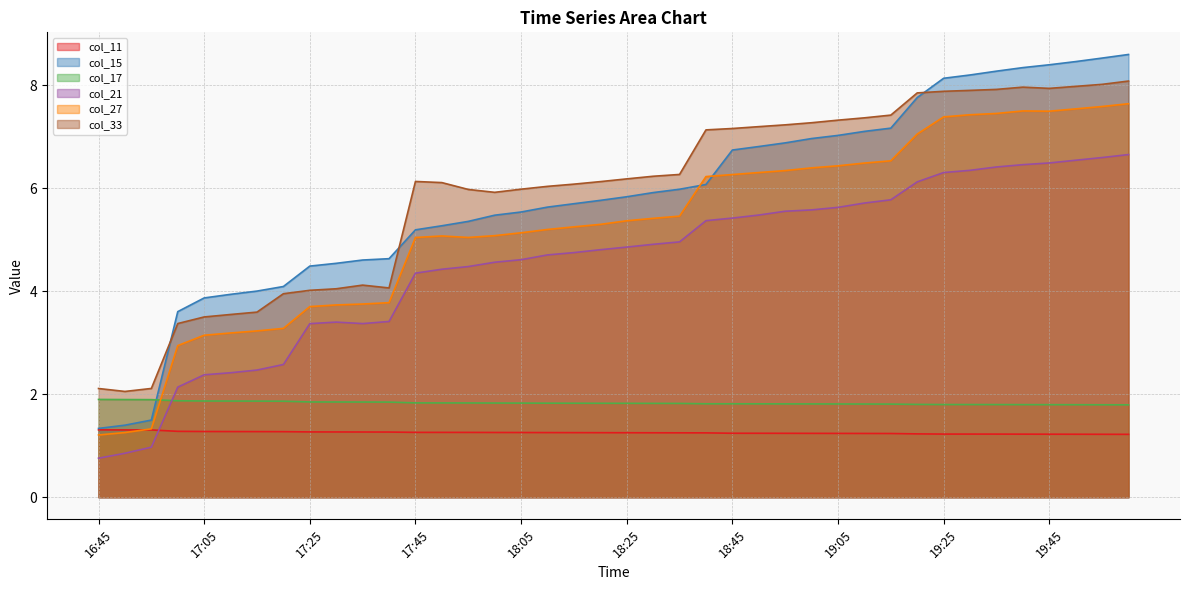

Reading right to left, list all the values displayed in this chart.

col_11: 20:00=1.2	19:55=1.2	19:50=1.2	19:45=1.2	19:40=1.2	19:35=1.2	19:30=1.2	19:25=1.2	19:20=1.2	19:15=1.2	19:10=1.2	19:05=1.2	19:00=1.2	18:55=1.2	18:50=1.2	18:45=1.2	18:40=1.2	18:35=1.2	18:30=1.3	18:25=1.3	18:20=1.3	18:15=1.3	18:10=1.3	18:05=1.3	18:00=1.3	17:55=1.3	17:50=1.3	17:45=1.3	17:40=1.3	17:35=1.3	17:30=1.3	17:25=1.3	17:20=1.3	17:15=1.3	17:10=1.3	17:05=1.3	17:00=1.3	16:55=1.3	16:50=1.3	16:45=1.3
col_15: 20:00=8.6	19:55=8.5	19:50=8.5	19:45=8.4	19:40=8.3	19:35=8.3	19:30=8.2	19:25=8.1	19:20=7.8	19:15=7.2	19:10=7.1	19:05=7.0	19:00=7.0	18:55=6.9	18:50=6.8	18:45=6.7	18:40=6.1	18:35=6.0	18:30=5.9	18:25=5.8	18:20=5.8	18:15=5.7	18:10=5.6	18:05=5.5	18:00=5.5	17:55=5.4	17:50=5.3	17:45=5.2	17:40=4.6	17:35=4.6	17:30=4.5	17:25=4.5	17:20=4.1	17:15=4.0	17:10=3.9	17:05=3.9	17:00=3.6	16:55=1.5	16:50=1.4	16:45=1.3
col_17: 20:00=1.8	19:55=1.8	19:50=1.8	19:45=1.8	19:40=1.8	19:35=1.8	19:30=1.8	19:25=1.8	19:20=1.8	19:15=1.8	19:10=1.8	19:05=1.8	19:00=1.8	18:55=1.8	18:50=1.8	18:45=1.8	18:40=1.8	18:35=1.8	18:30=1.8	18:25=1.8	18:20=1.8	18:15=1.8	18:10=1.8	18:05=1.8	18:00=1.8	17:55=1.8	17:50=1.8	17:45=1.8	17:40=1.8	17:35=1.8	17:30=1.8	17:25=1.8	17:20=1.9	17:15=1.9	17:10=1.9	17:05=1.9	17:00=1.9	16:55=1.9	16:50=1.9	16:45=1.9
col_21: 20:00=6.7	19:55=6.6	19:50=6.5	19:45=6.5	19:40=6.5	19:35=6.4	19:30=6.3	19:25=6.3	19:20=6.1	19:15=5.8	19:10=5.7	19:05=5.6	19:00=5.6	18:55=5.6	18:50=5.5	18:45=5.4	18:40=5.4	18:35=5.0	18:30=4.9	18:25=4.9	18:20=4.8	18:15=4.7	18:10=4.7	18:05=4.6	18:00=4.6	17:55=4.5	17:50=4.4	17:45=4.3	17:40=3.4	17:35=3.4	17:30=3.4	17:25=3.4	17:20=2.6	17:15=2.5	17:10=2.4	17:05=2.4	17:00=2.1	16:55=1.0	16:50=0.9	16:45=0.8
col_27: 20:00=7.6	19:55=7.6	19:50=7.5	19:45=7.5	19:40=7.5	19:35=7.4	19:30=7.4	19:25=7.4	19:20=7.0	19:15=6.5	19:10=6.5	19:05=6.4	19:00=6.4	18:55=6.3	18:50=6.3	18:45=6.3	18:40=6.2	18:35=5.5	18:30=5.4	18:25=5.4	18:20=5.3	18:15=5.2	18:10=5.2	18:05=5.1	18:00=5.1	17:55=5.0	17:50=5.1	17:45=5.0	17:40=3.8	17:35=3.8	17:30=3.7	17:25=3.7	17:20=3.3	17:15=3.2	17:10=3.2	17:05=3.1	17:00=2.9	16:55=1.3	16:50=1.3	16:45=1.2
col_33: 20:00=8.1	19:55=8.0	19:50=8.0	19:45=7.9	19:40=8.0	19:35=7.9	19:30=7.9	19:25=7.9	19:20=7.8	19:15=7.4	19:10=7.4	19:05=7.3	19:00=7.3	18:55=7.2	18:50=7.2	18:45=7.2	18:40=7.1	18:35=6.3	18:30=6.2	18:25=6.2	18:20=6.1	18:15=6.1	18:10=6.0	18:05=6.0	18:00=5.9	17:55=6.0	17:50=6.1	17:45=6.1	17:40=4.1	17:35=4.1	17:30=4.0	17:25=4.0	17:20=4.0	17:15=3.6	17:10=3.5	17:05=3.5	17:00=3.4	16:55=2.1	16:50=2.1	16:45=2.1